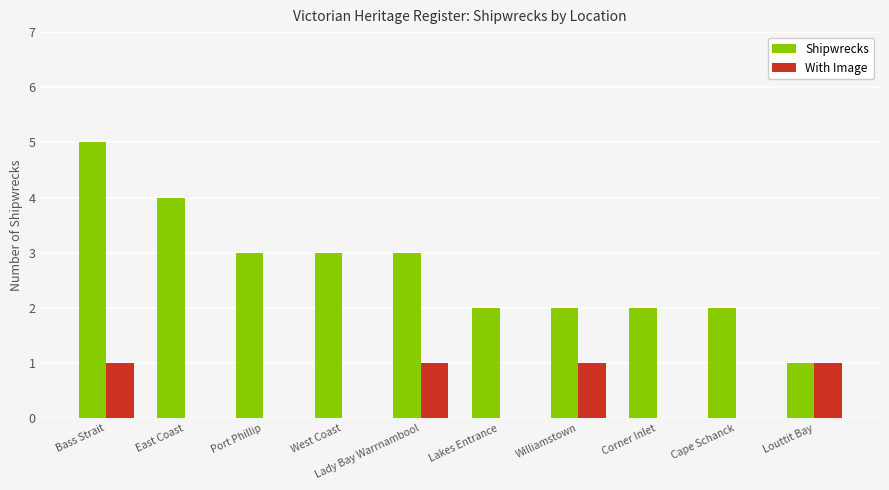

The Shipwrecks series shows 3 at Port Phillip. True or false?

True